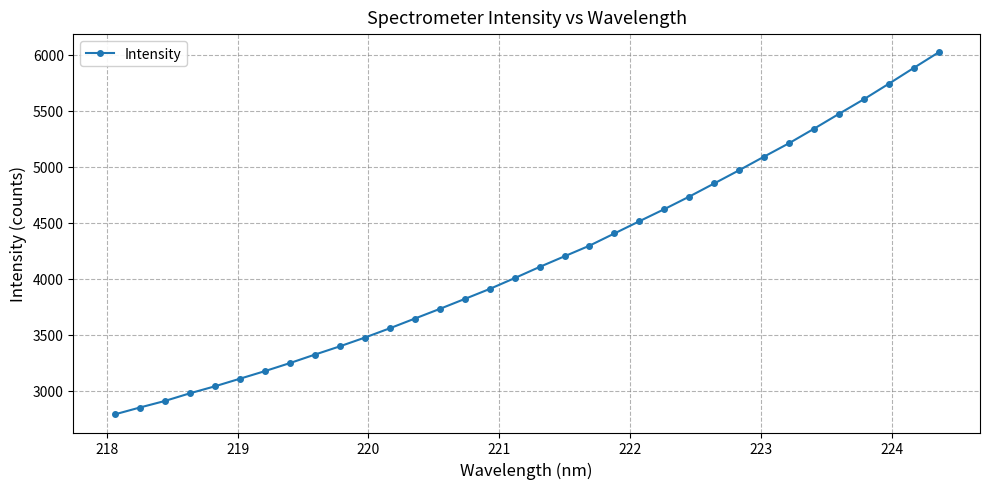

What is the value of the 25th point from the left?

4851.3